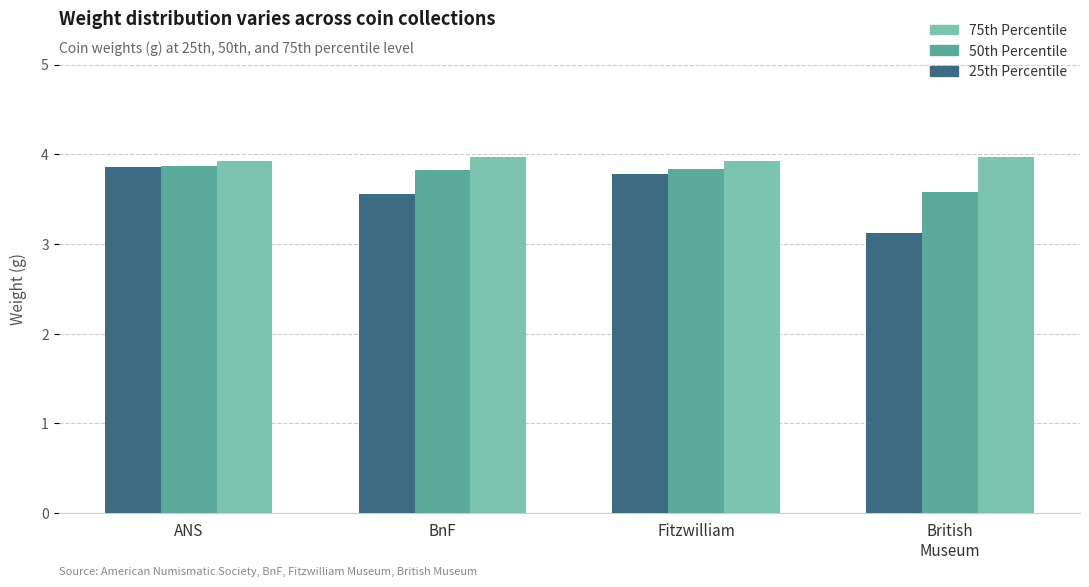

Is the value of 75th Percentile at BnF greater than the value of 50th Percentile at BnF?

Yes